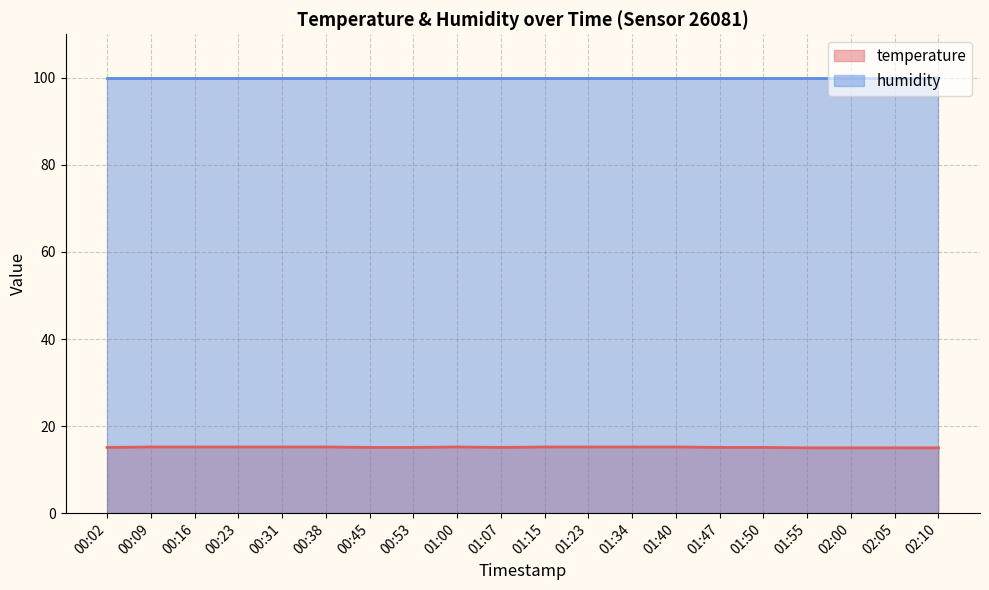

Count the values in the range 15 to 16.

20